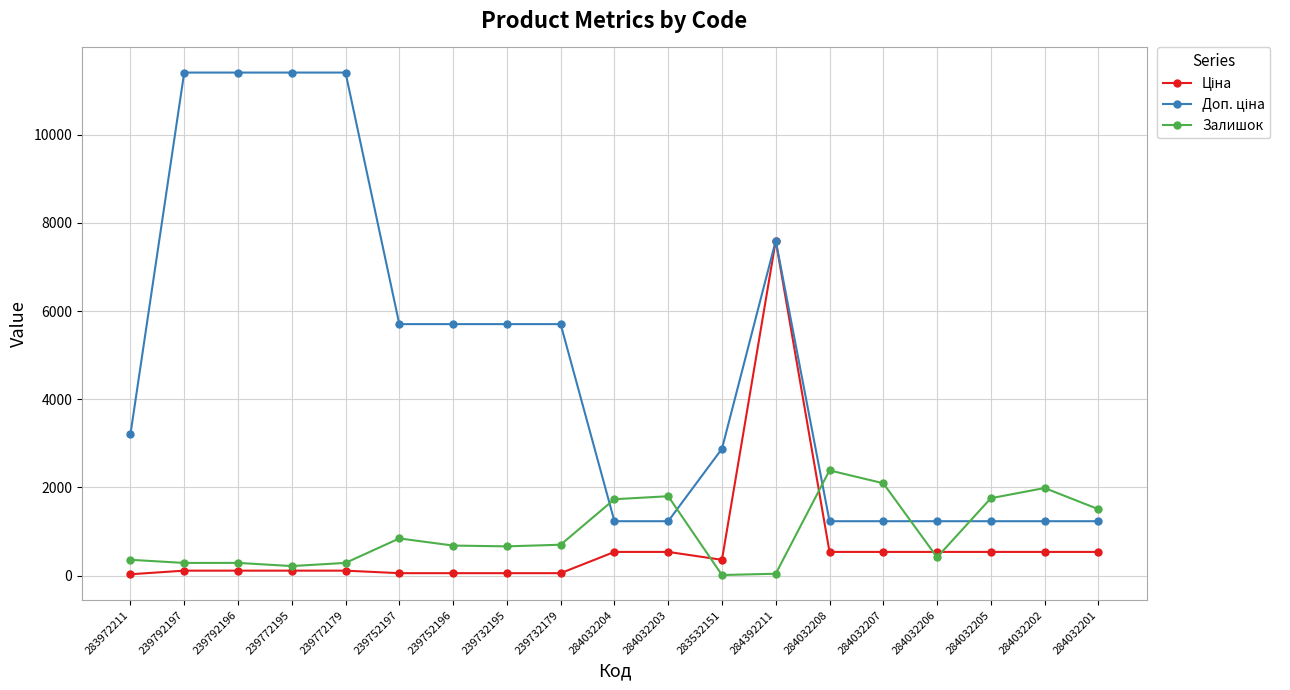

True or false: Залишок has a value of 1988.0 at 284032202.

True